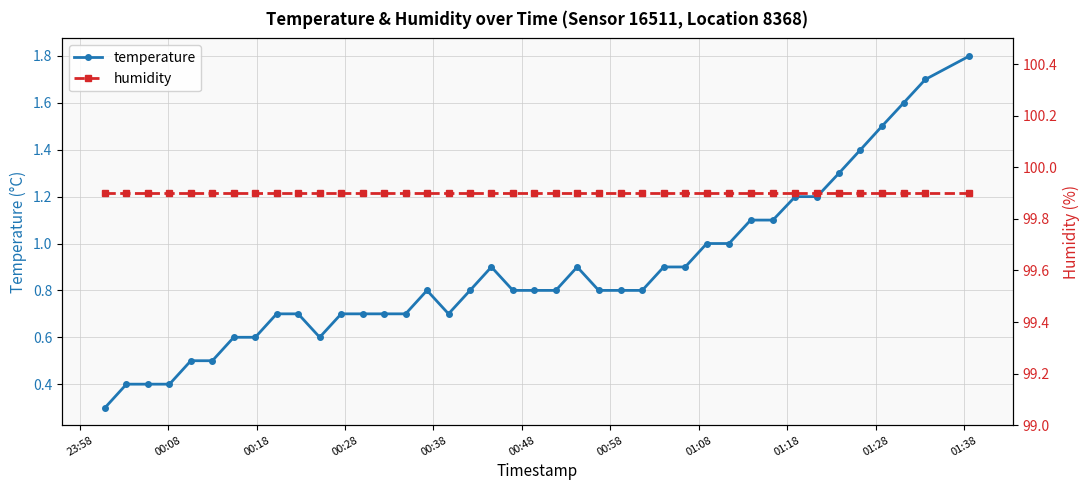

What is the value of the temperature point at the 35th from the left?

1.3